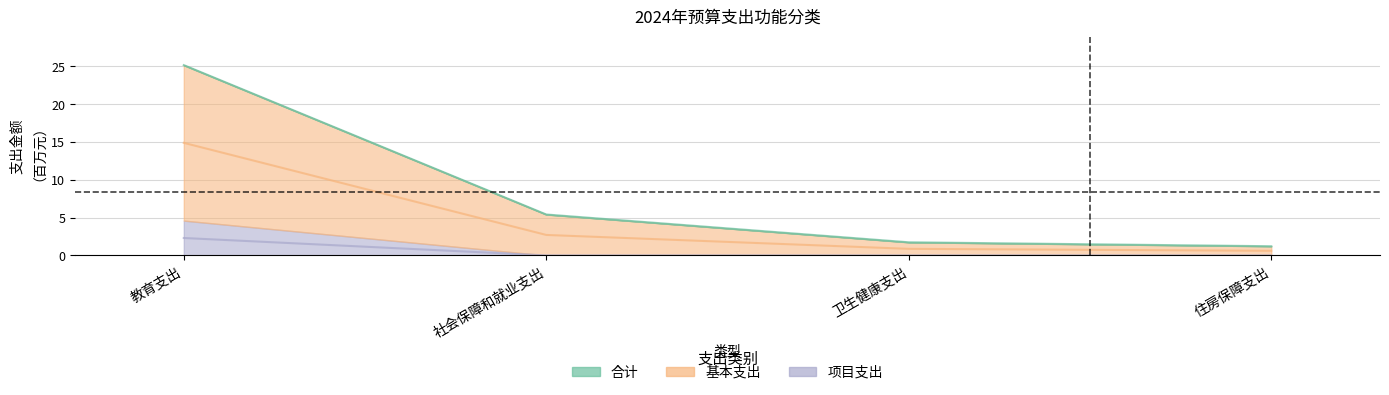

Which label corresponds to the smallest value in the chart?

社会保障和就业支出